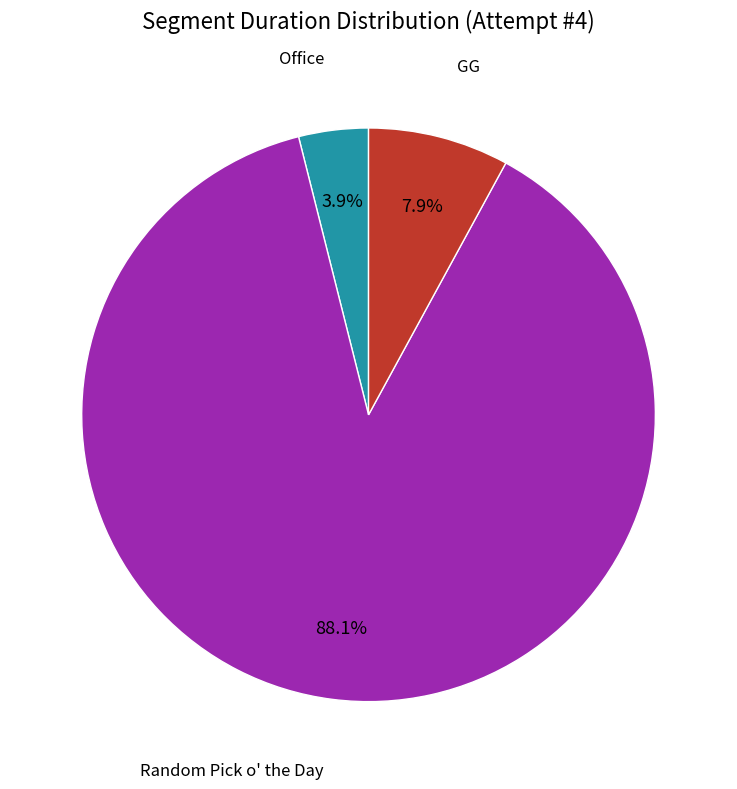

Is there any slice that represents more than half of the pie?

Yes